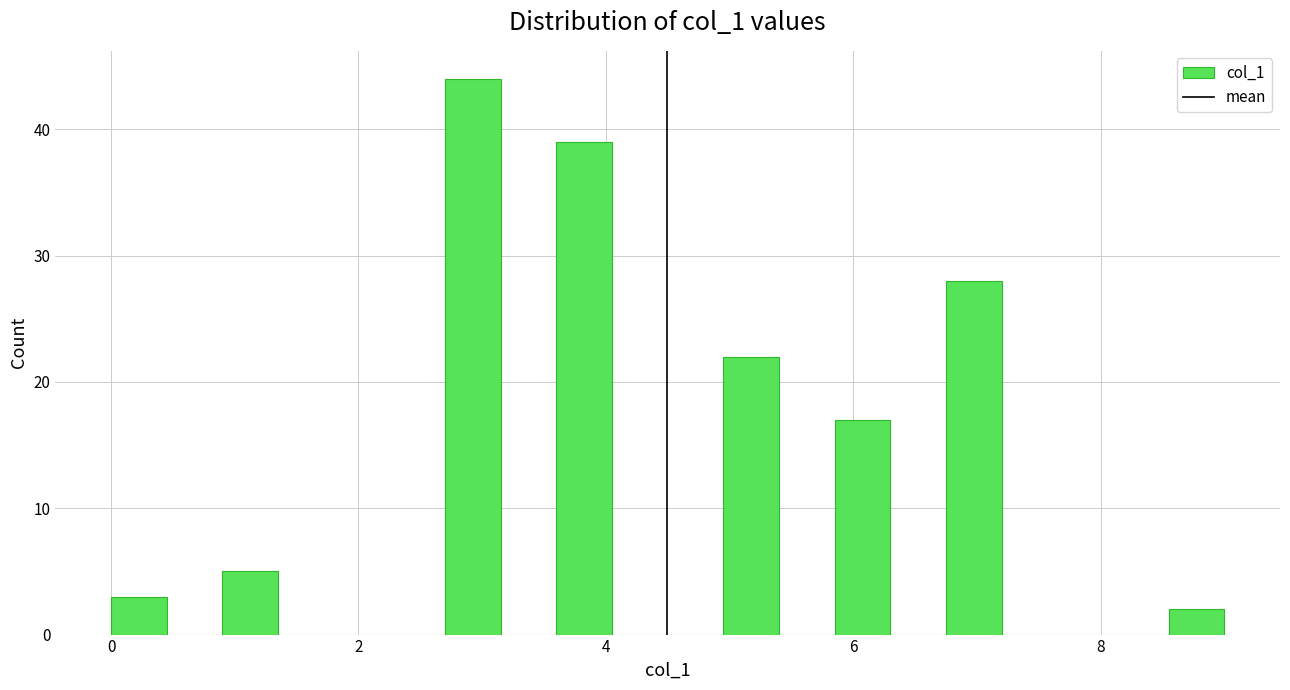

Read against the x-axis, roughly where is the centre of the tallest bar?

3.0